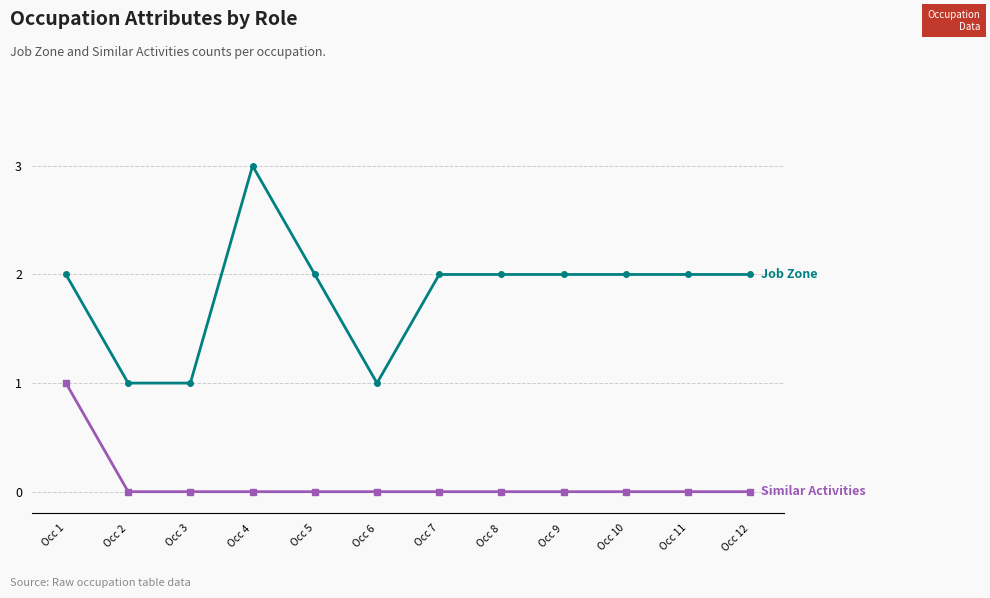

At which category does the chart reach its peak across all series?

Occ 4